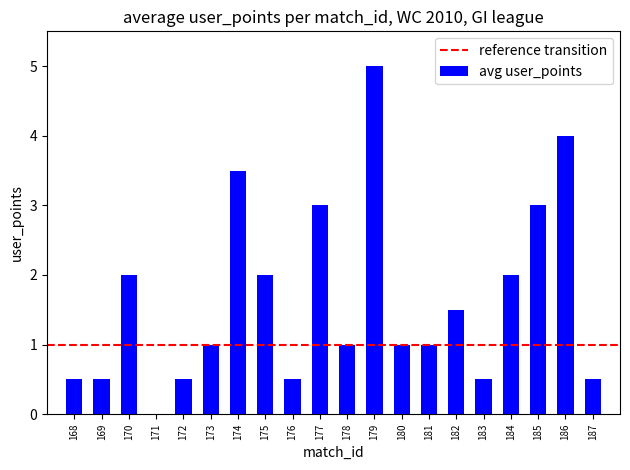

At which label does the data first exceed 1?

170